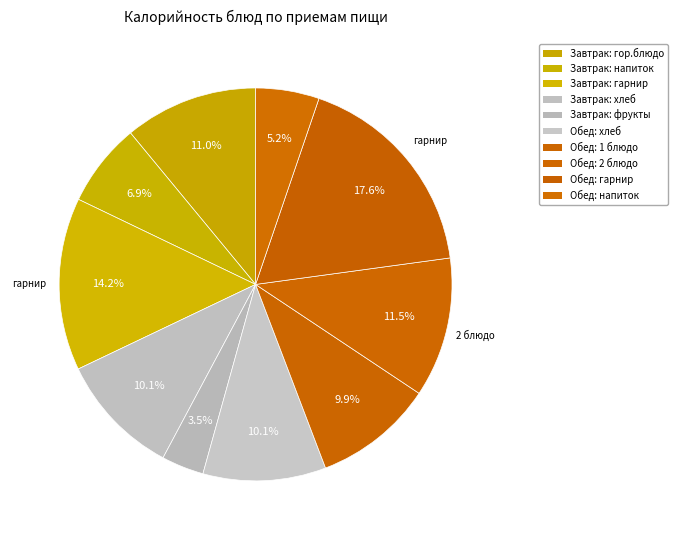

Count the number of slices in the pie.

10